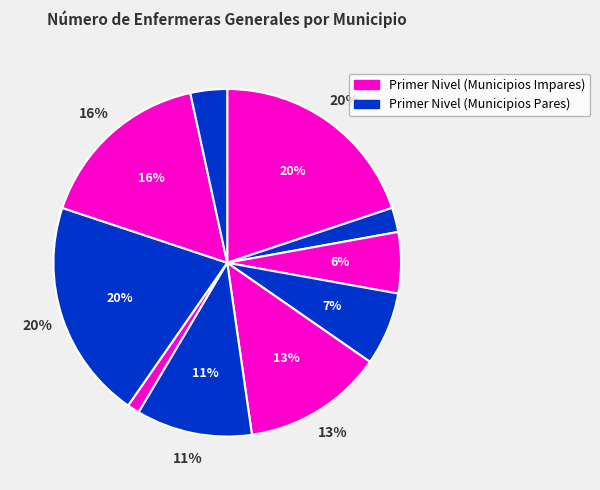

Is Manzanillo the majority of the pie?

No